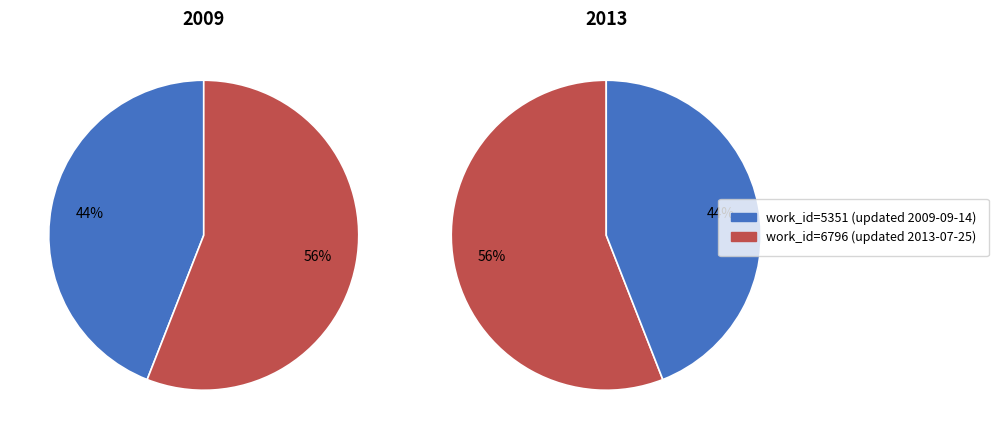

To the nearest percent, what percentage of the pie is 2009-09-14?

44%